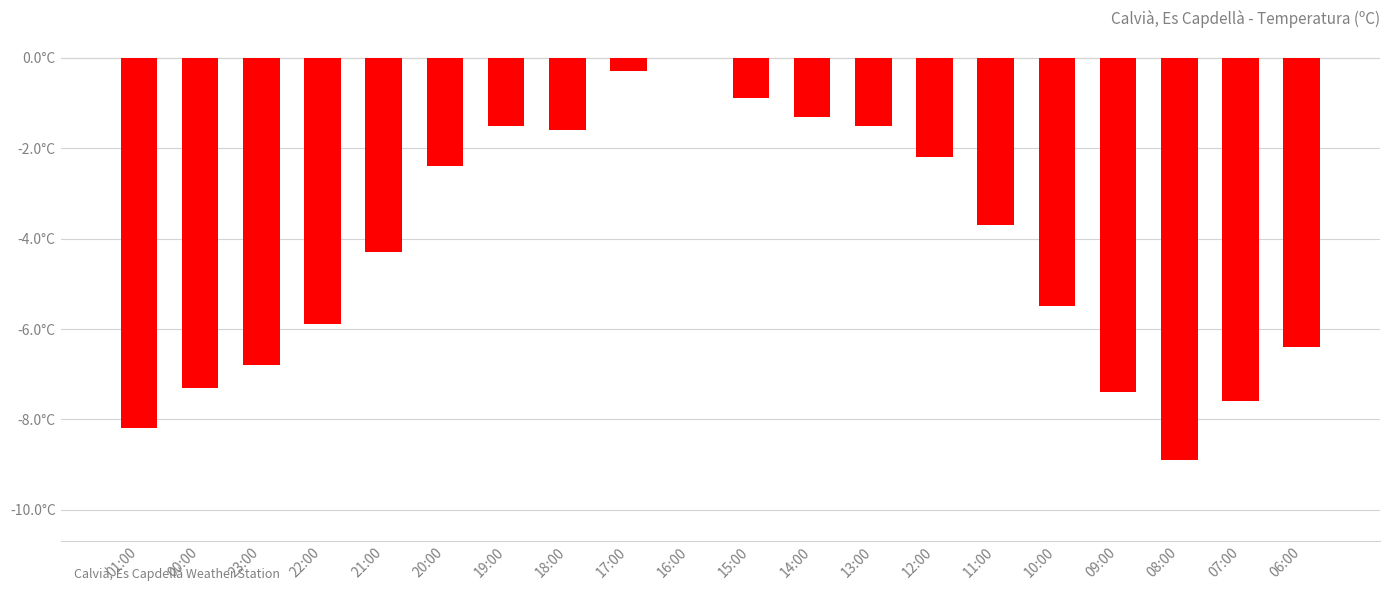

Between 12:00 and 23:00, which is larger?

12:00